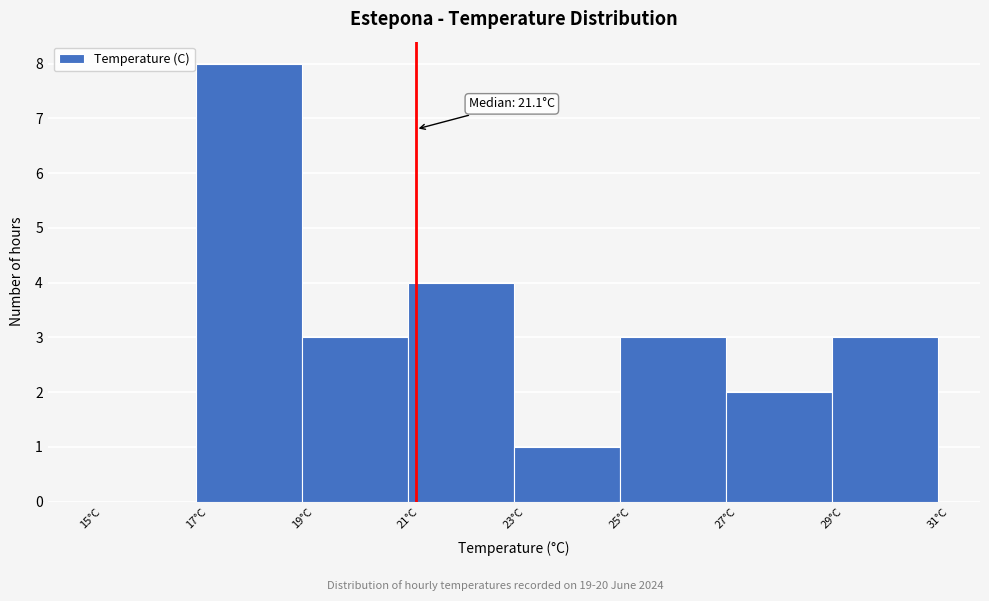

Over which range of the x-axis is the bar tallest?

17 to 19